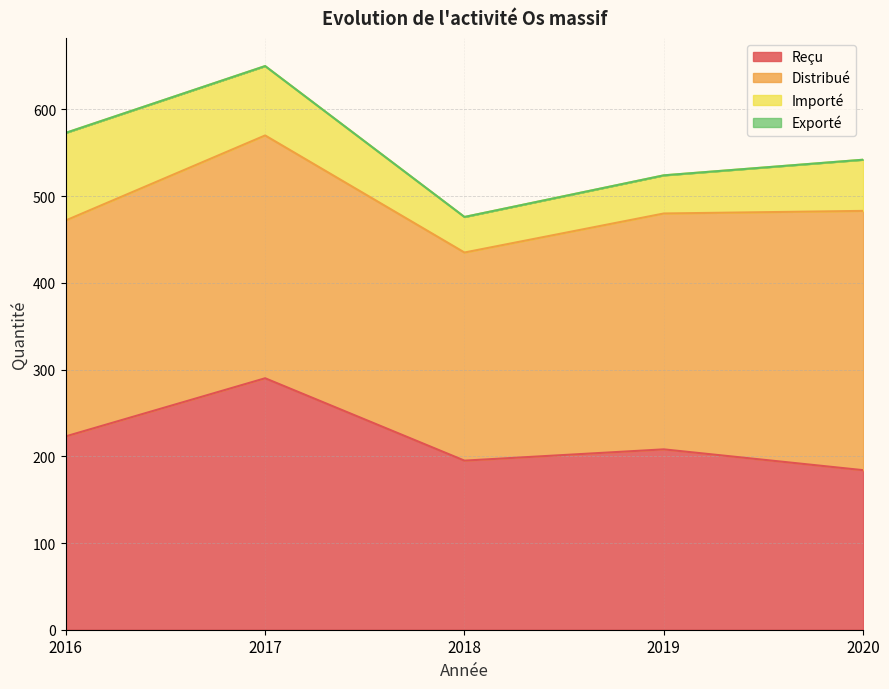

Rank the series at 2018 from highest to lowest value.

Distribué, Reçu, Importé, Exporté